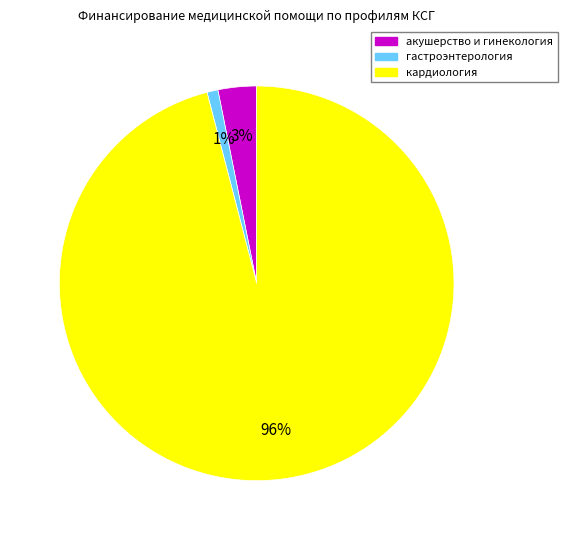

To the nearest percent, what is the average slice percentage?

33%